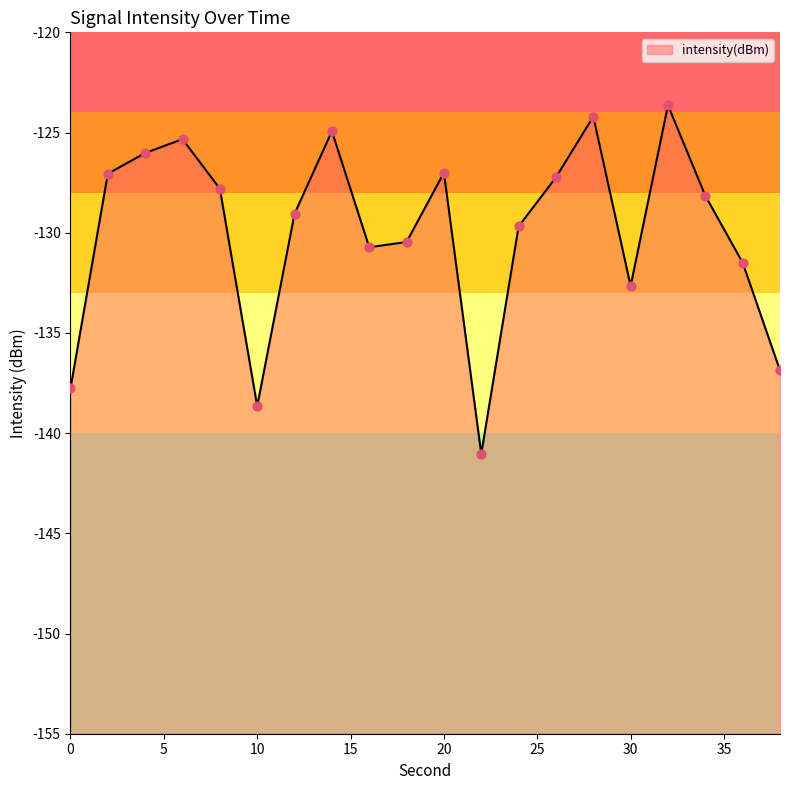

Between 34 and 20, which is larger?

20